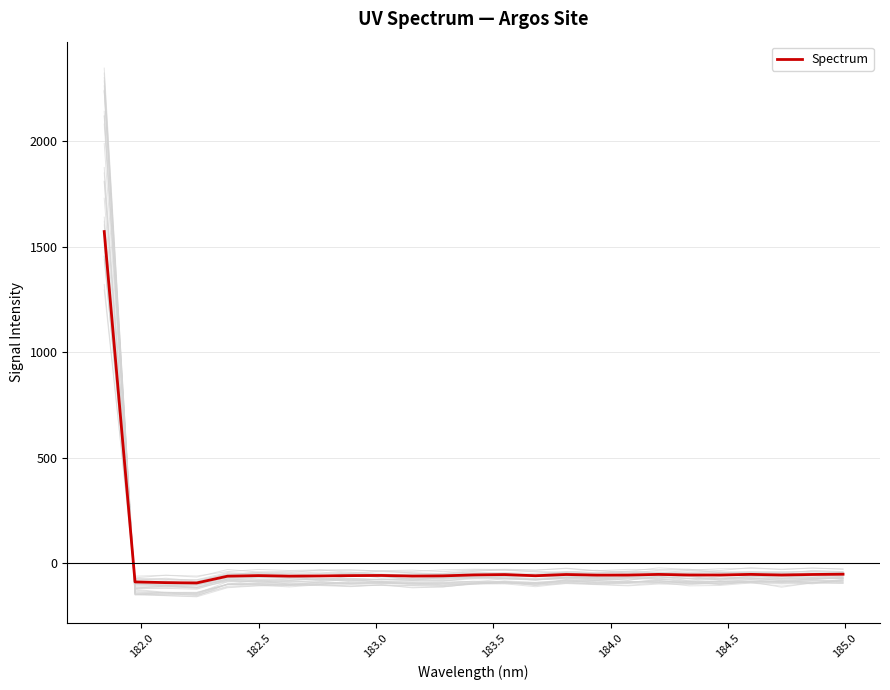

How many positive values are there?

1